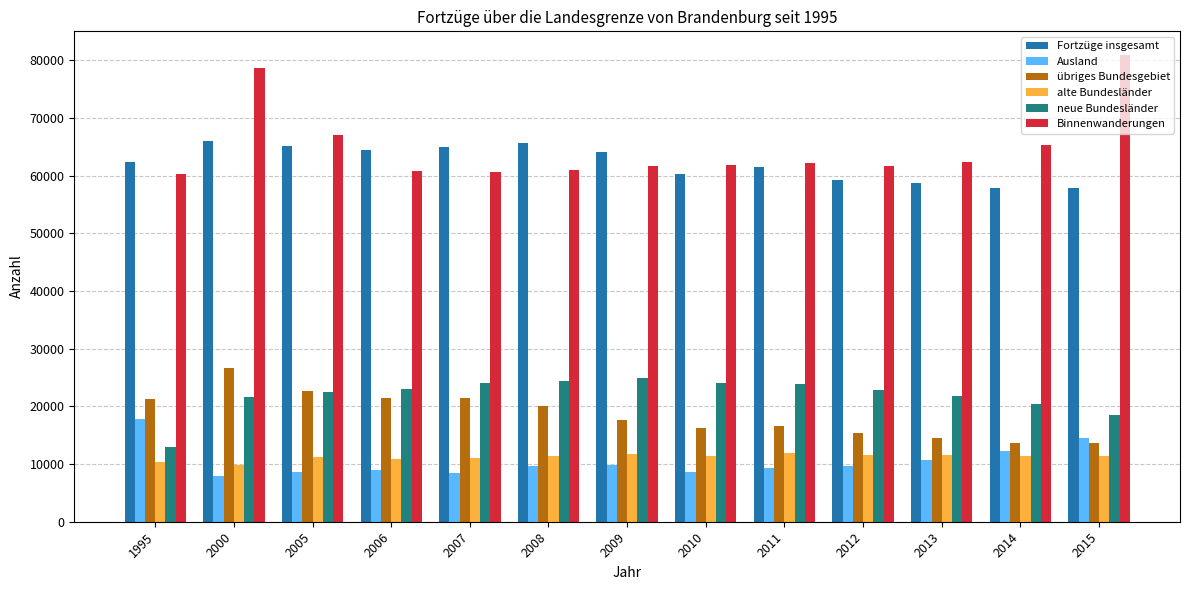

Between 1995 and 2010, which series saw the biggest shift?

neue Bundesländer